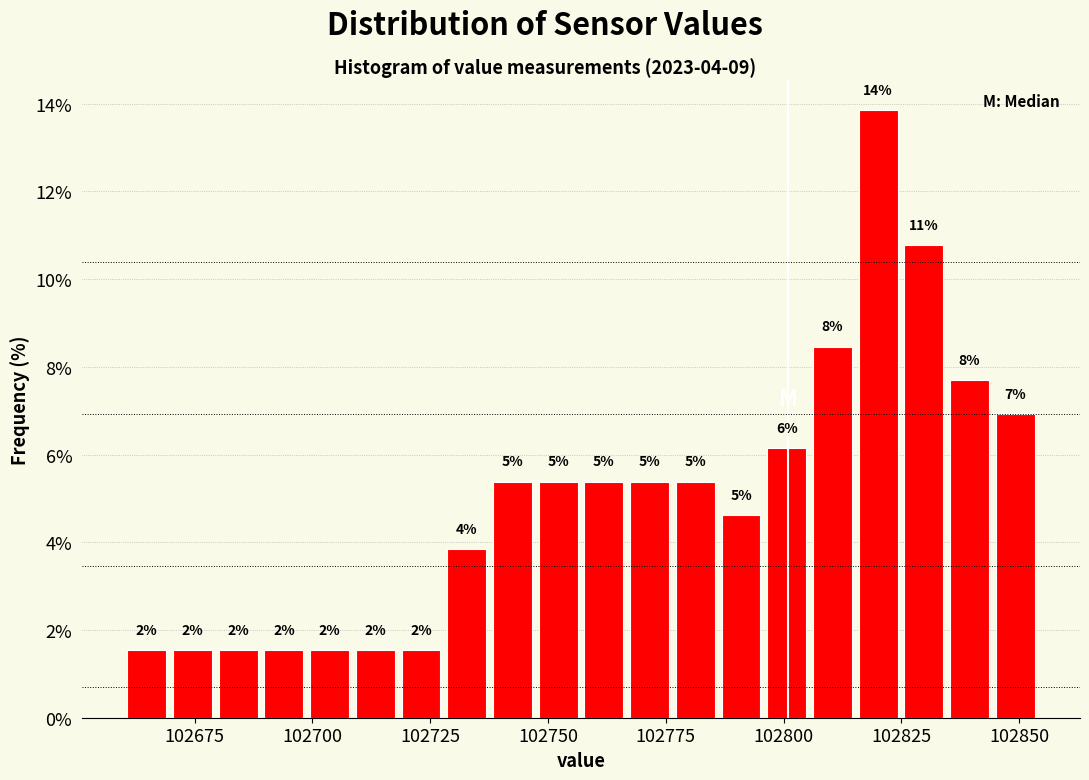

Read against the x-axis, roughly where is the centre of the tallest bar?

102820